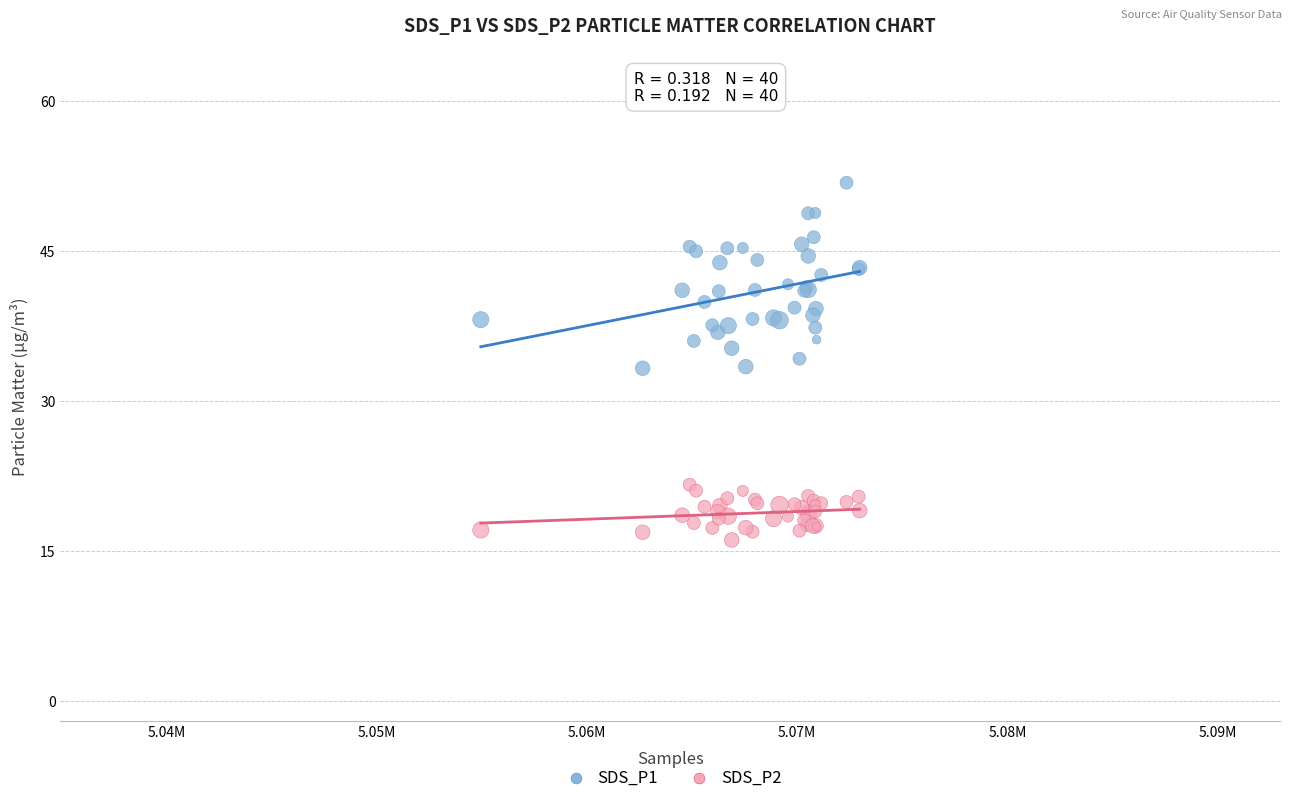

Which series reaches the minimum Y coordinate?

SDS_P2